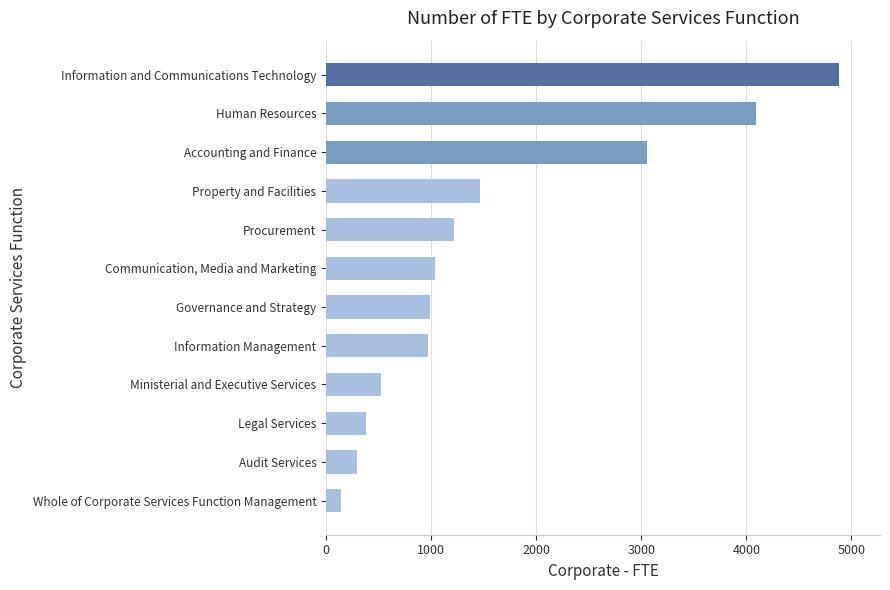

Rank the categories by value from lowest to highest.

Whole of Corporate Services Function Management, Audit Services, Legal Services, Ministerial and Executive Services, Information Management, Governance and Strategy, Communication, Media and Marketing, Procurement, Property and Facilities, Accounting and Finance, Human Resources, Information and Communications Technology